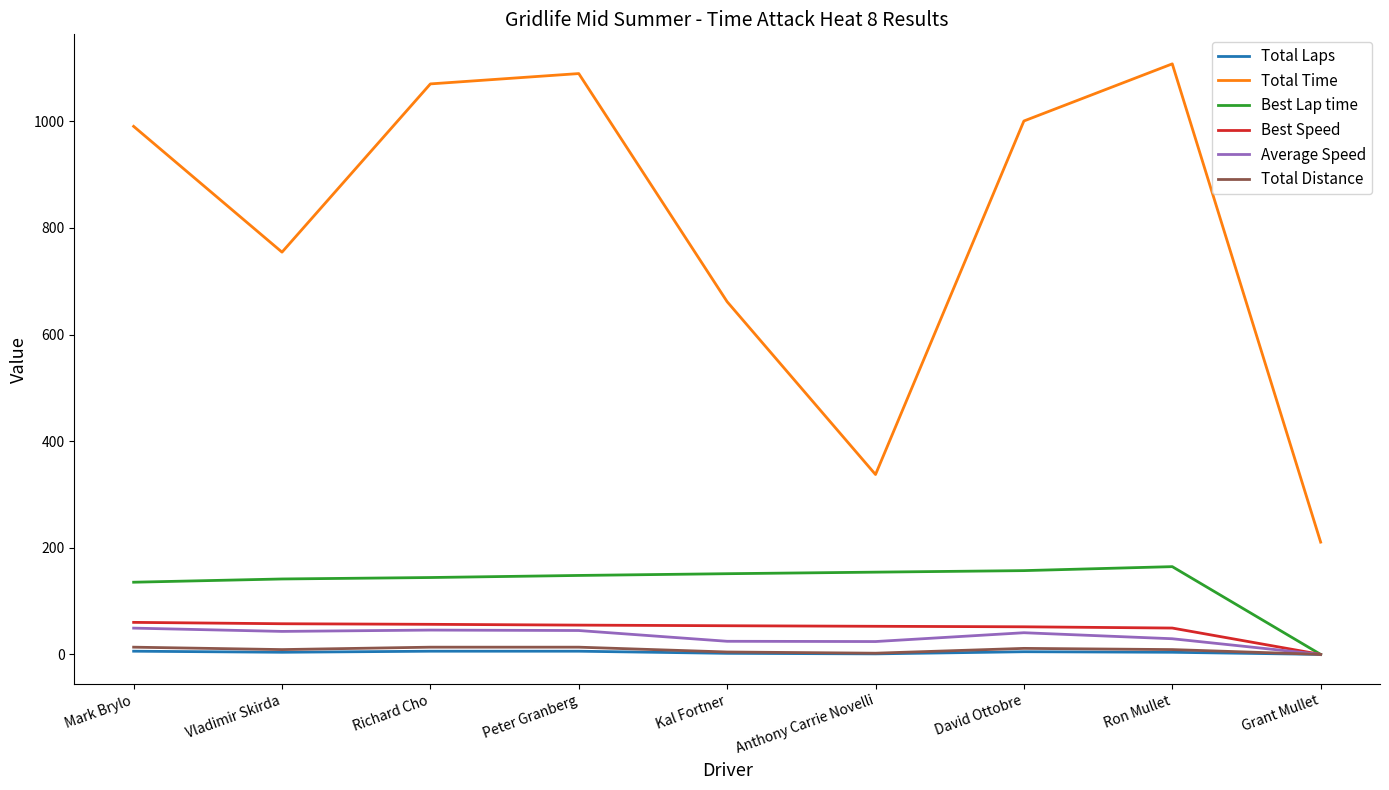

True or false: Total Distance and Total Time cross at least once.

False